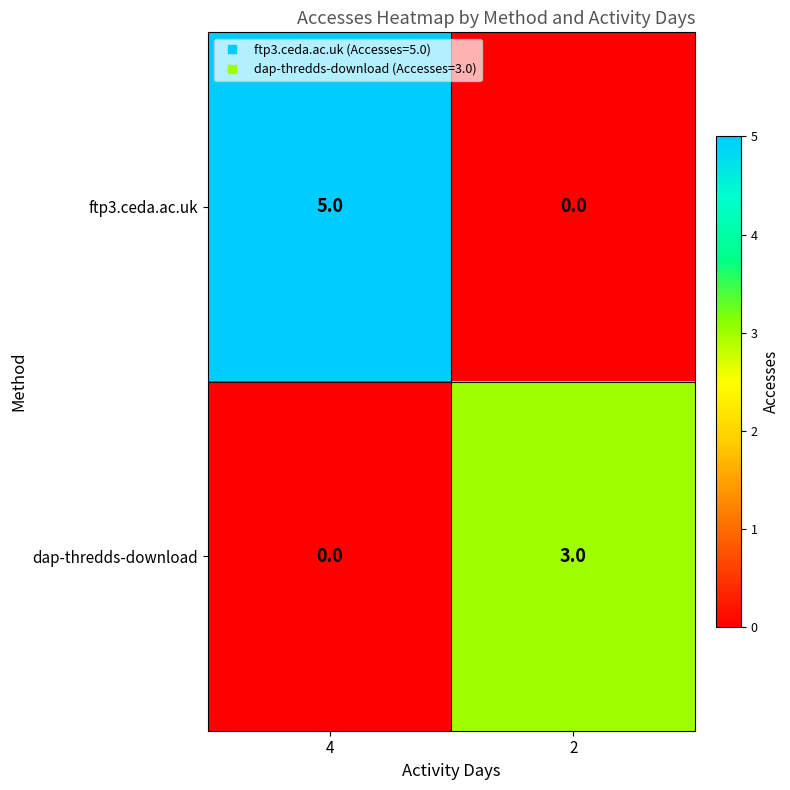

At which label is dap-thredds-download closest to 1?

4